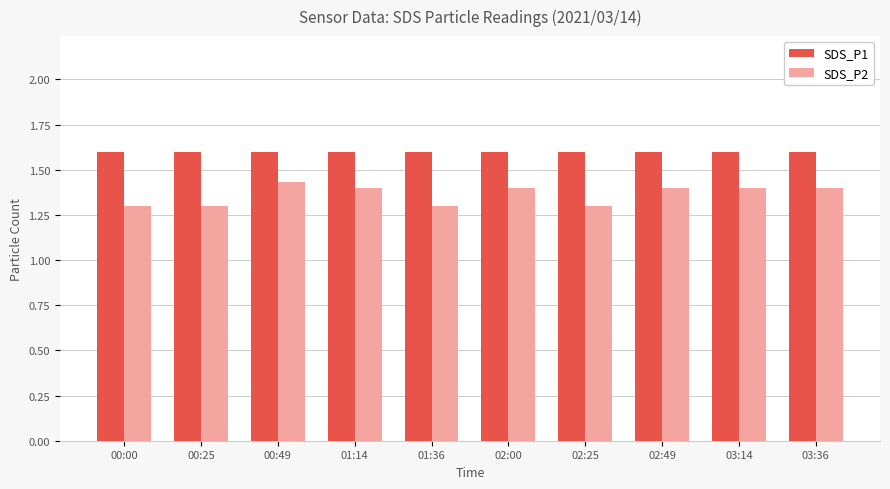

What is the maximum value for SDS_P1?

1.6